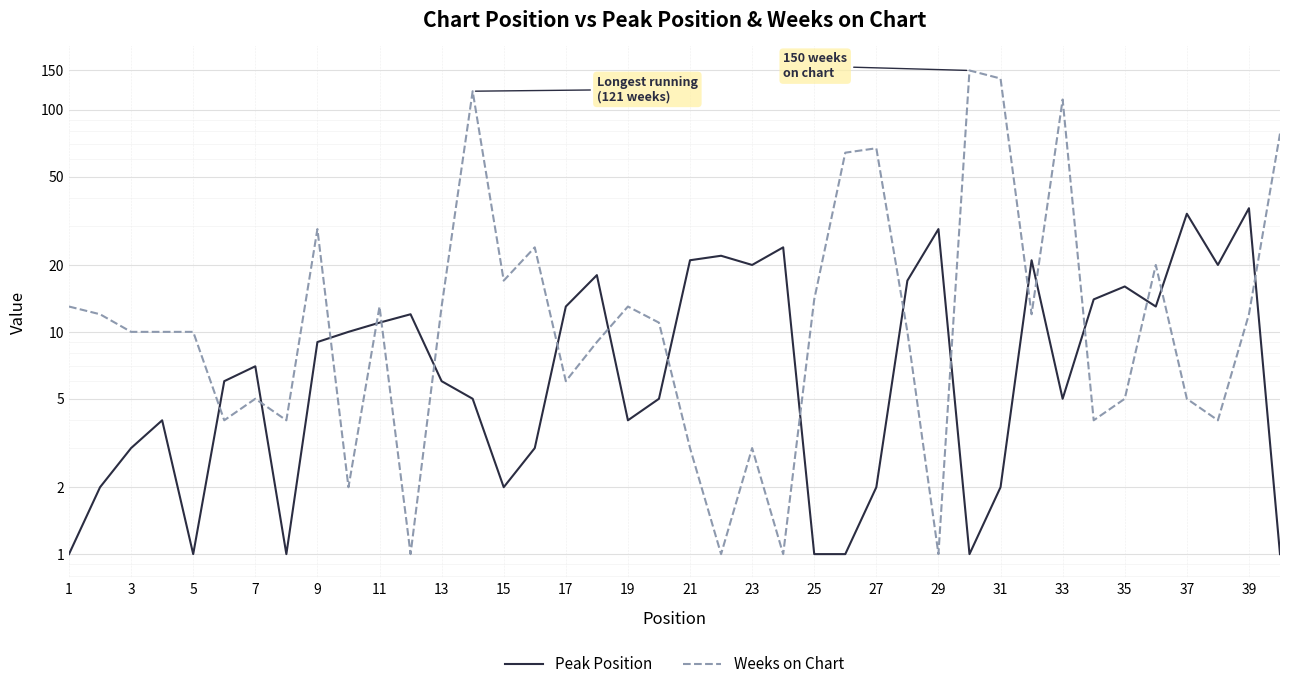

Which series has the largest total across all categories?

Weeks on Chart